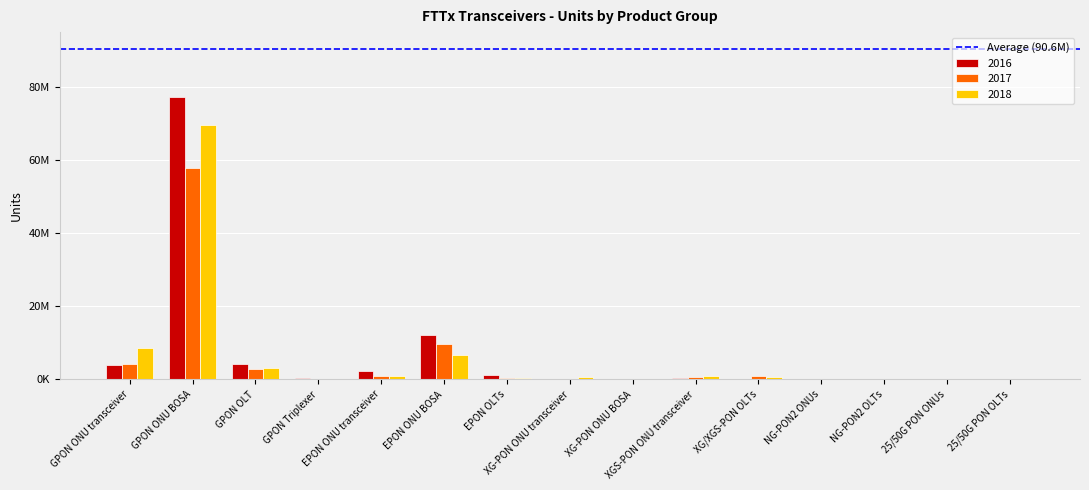

The 2018 series shows 98102.5 at EPON OLTs. True or false?

False